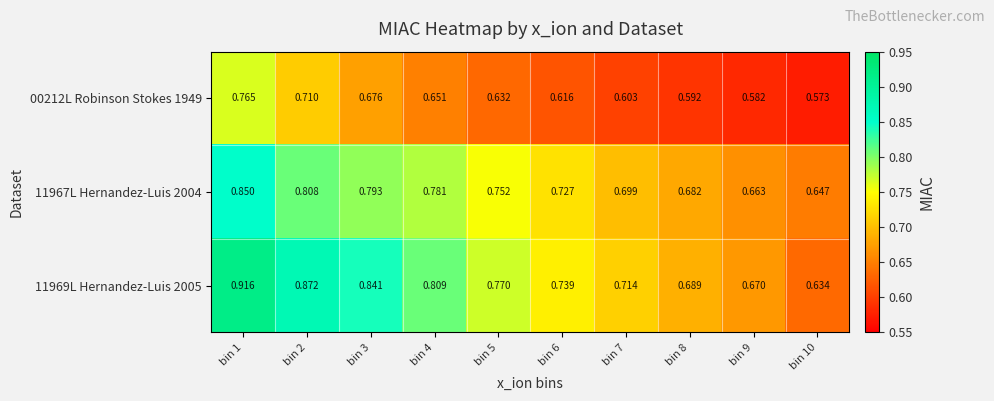

Is the value of 00212L Robinson Stokes 1949 at bin 9 greater than the value of 11967L Hernandez-Luis 2004 at bin 1?

No